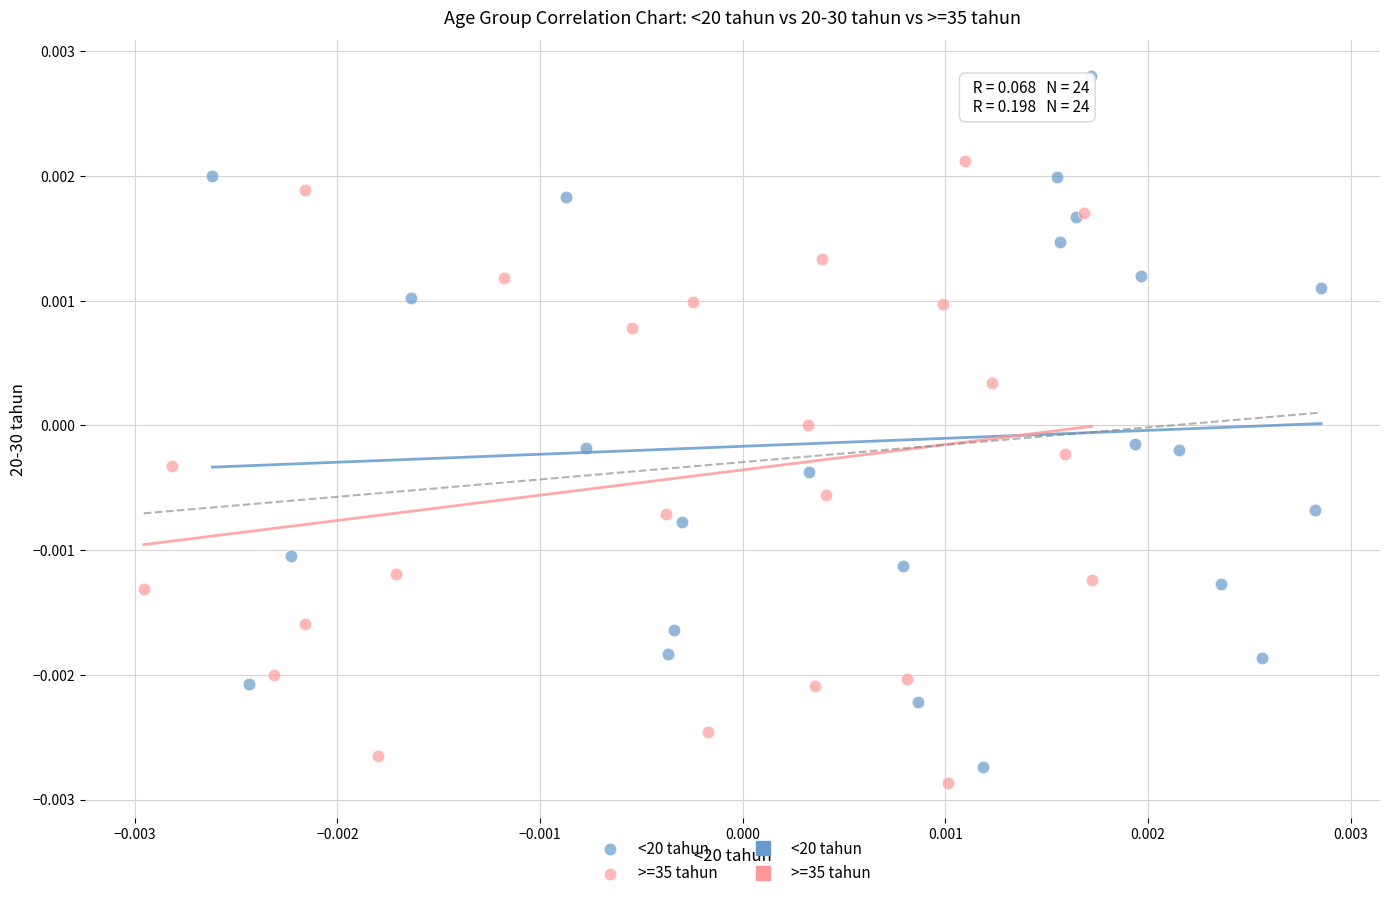

Which series reaches the minimum Y coordinate?

>=35 tahun